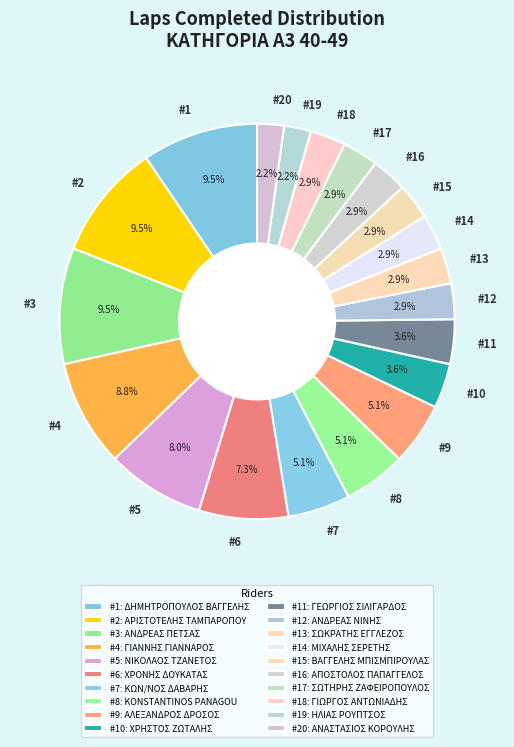

How many slices are in this pie chart?

20